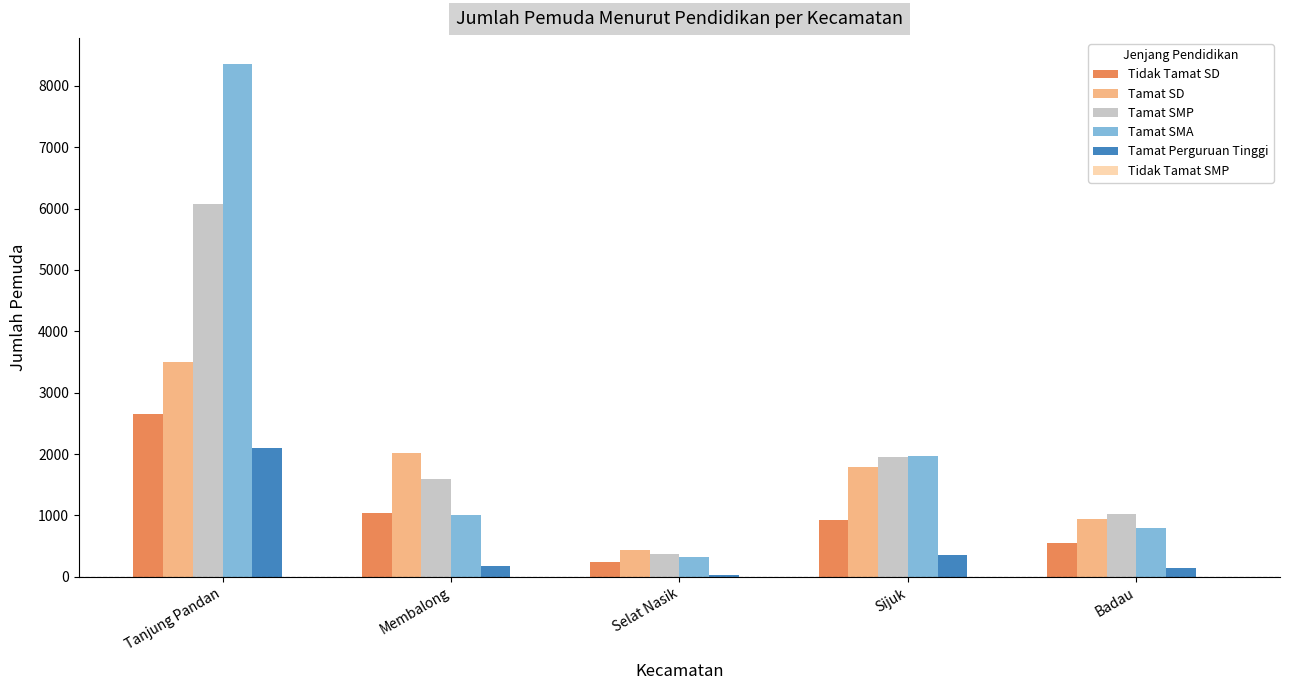

What is the value of the Tamat SMP bar at the 4th from the left?

1947